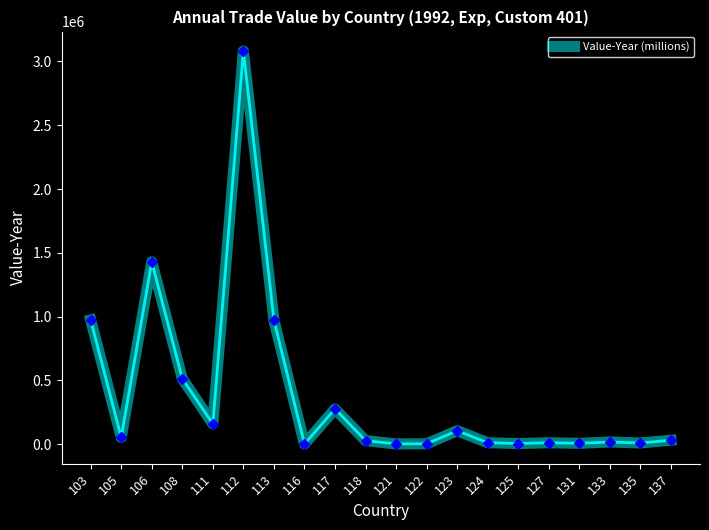

What is the maximum value shown in the chart?

3081968